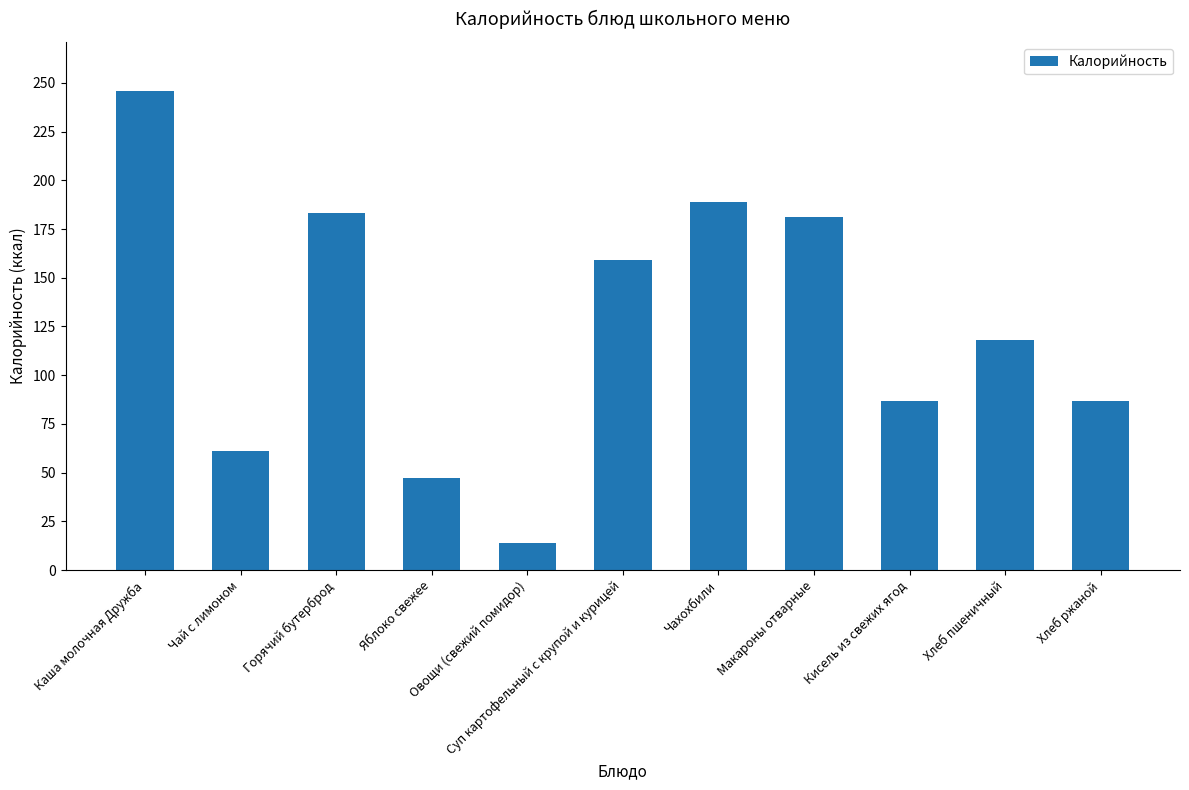

Is it true that the value at Хлеб пшеничный is 59?

False